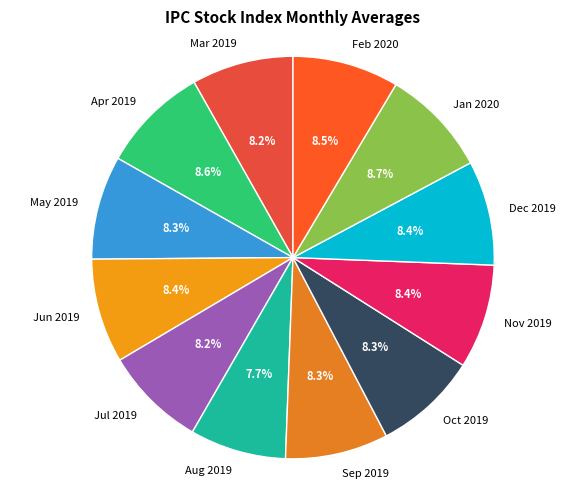

To the nearest percent, what is the average slice percentage?

8%